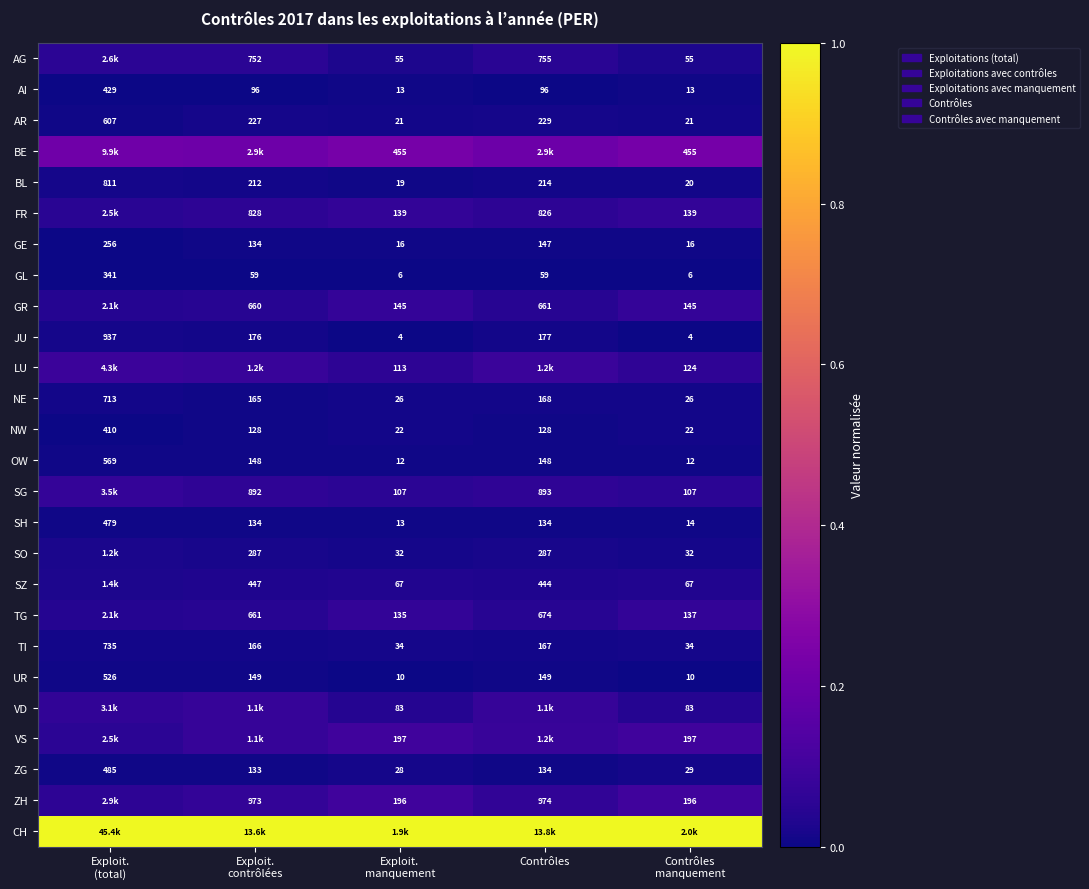

At which label is UR closest to 0?

Contrôles manquement